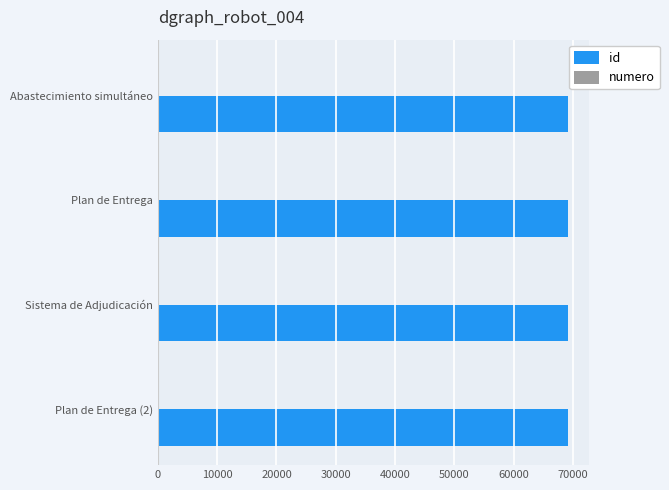

What is the sum of all id values?

276550